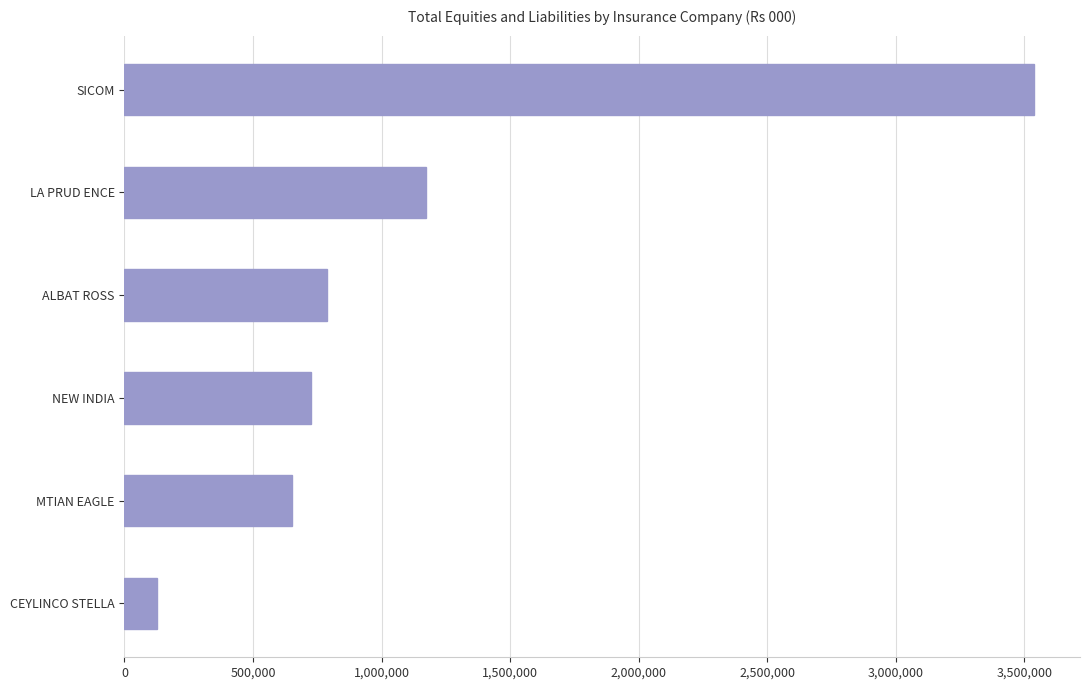

What is the difference between the maximum and second lowest values?

2888590.6